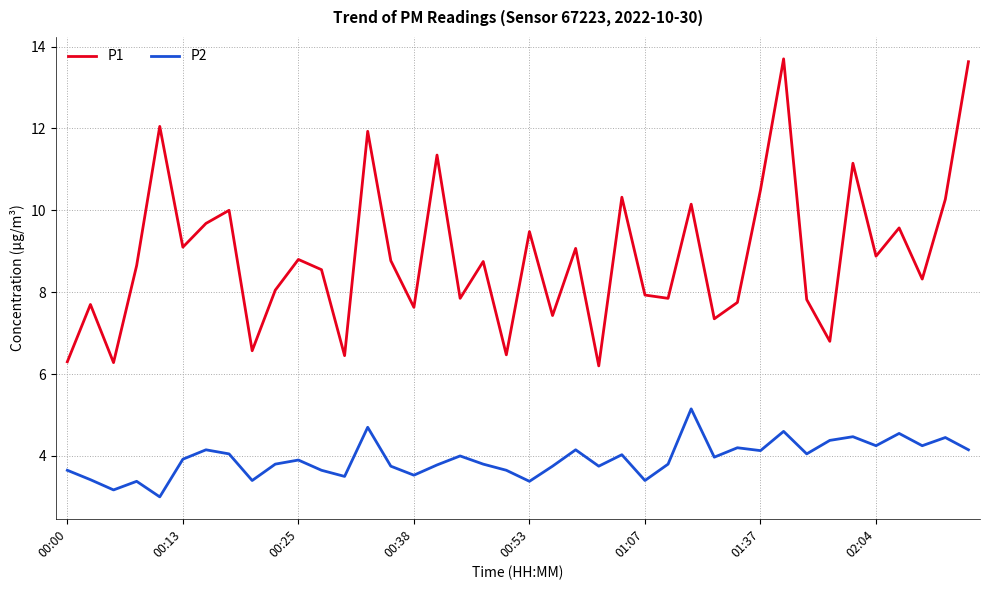

What are all the series names shown in the legend?

P1, P2